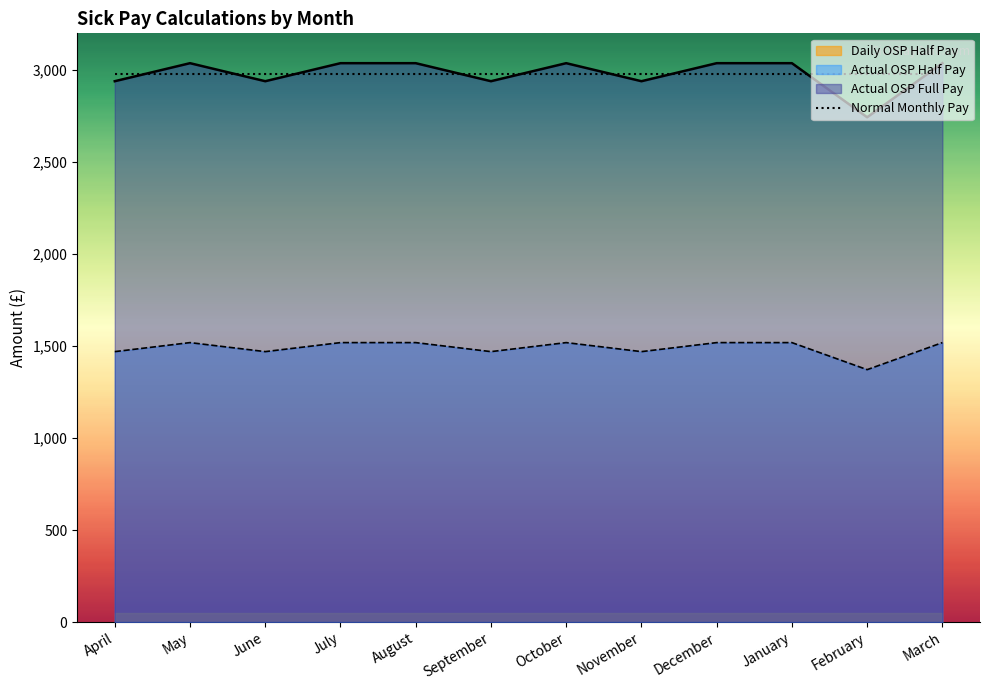

Is it true that Actual OSP Full Pay equals 3037.7 at May?

True